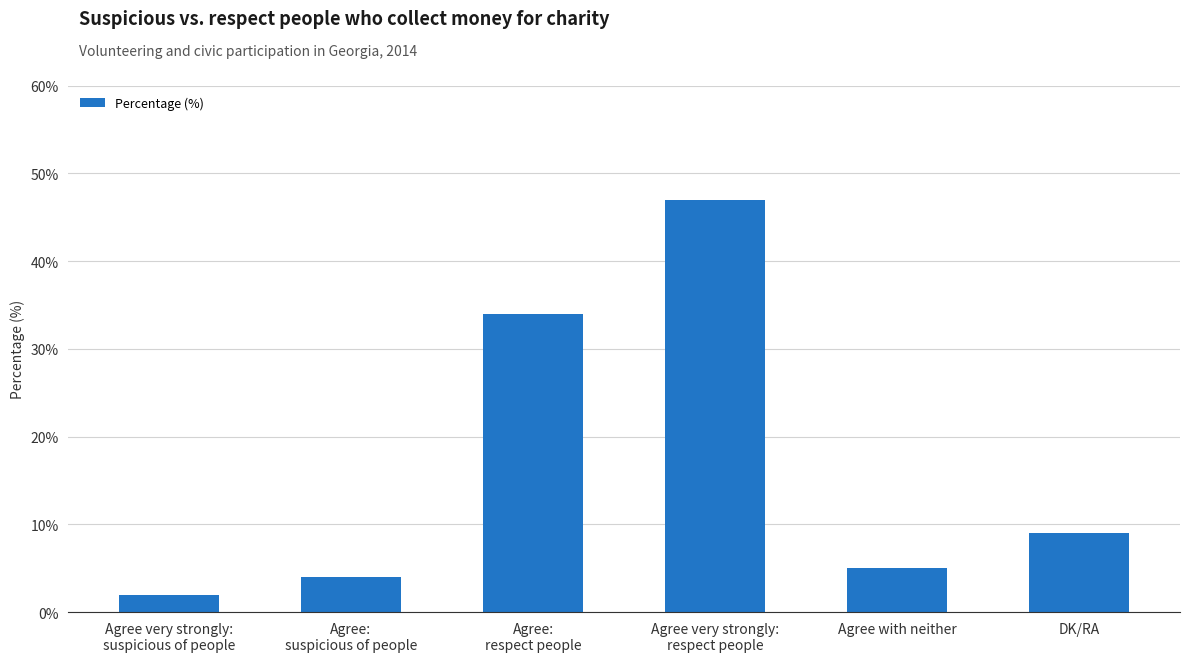

At which category does the chart reach its peak across all series?

Agree very strongly:
respect people